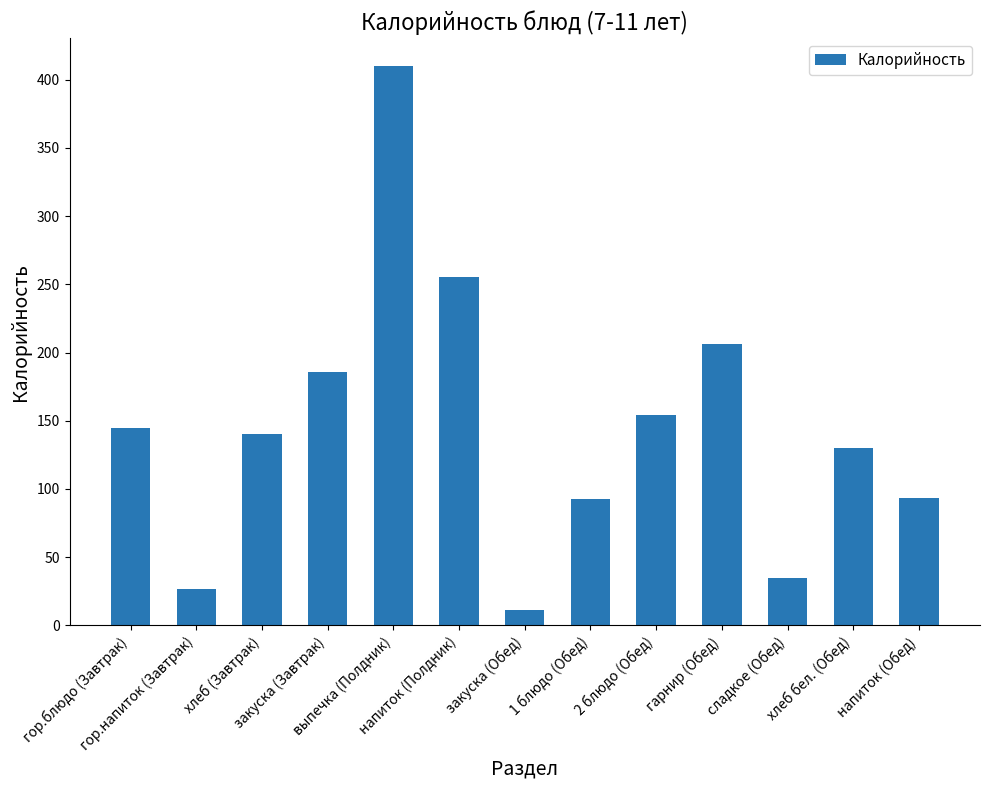

How many data points are less than 139?

6